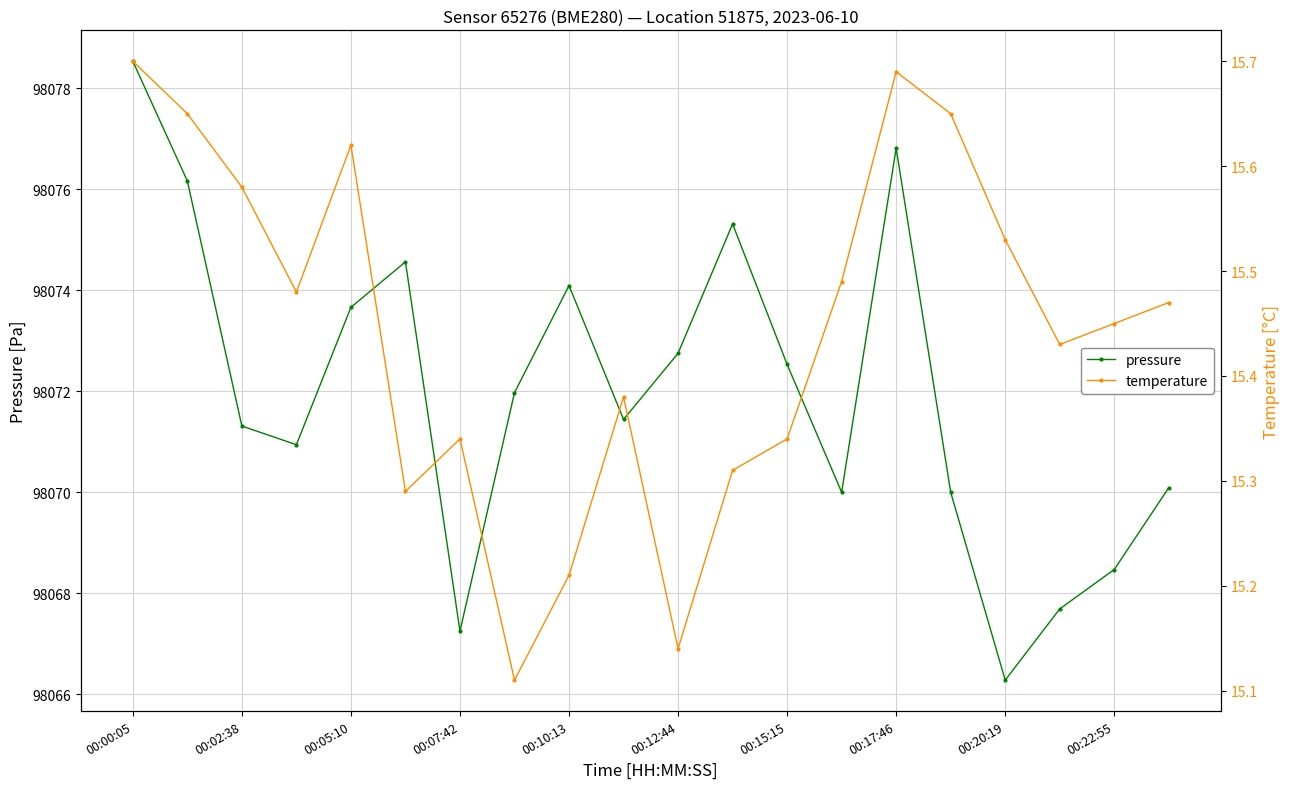

Does the chart display data point markers on the line(s)?

Yes